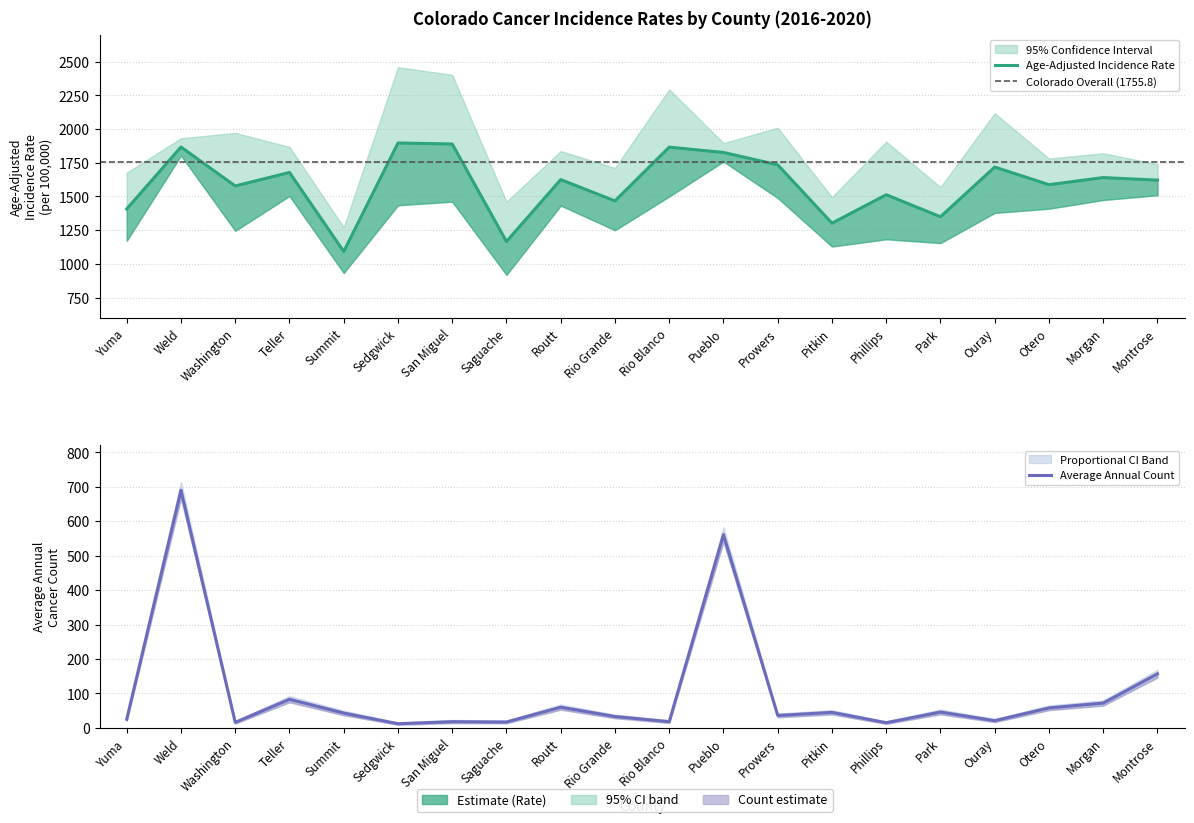

Is this an area chart (filled region under the line)?

No